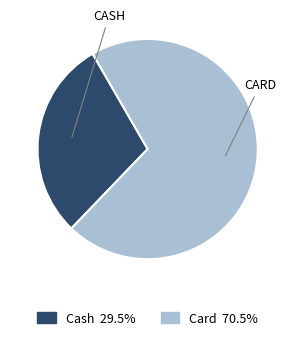

Do Card and Cash together represent more than half of the pie?

Yes